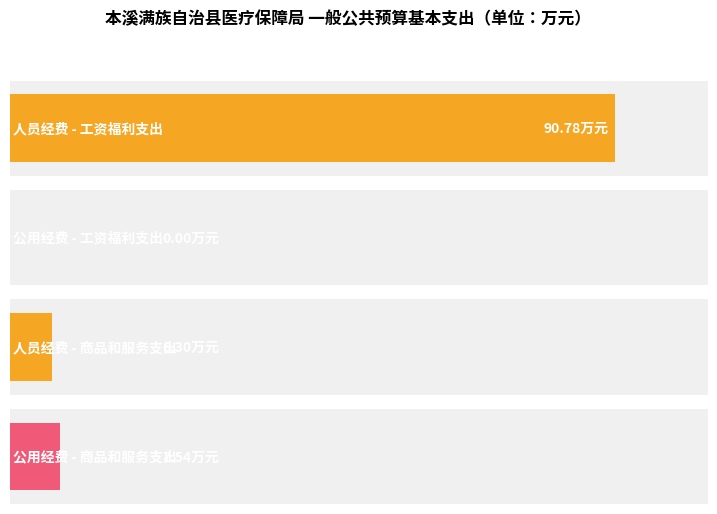

True or false: 人员经费 has a value of 90.8 at 工资福利支出.

True